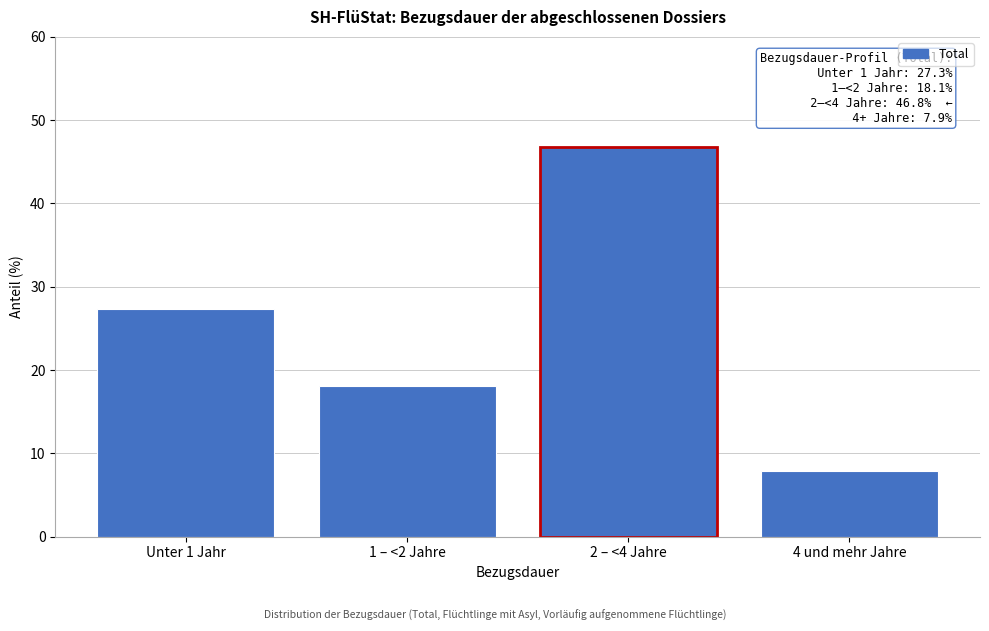

Reading left to right, extract all data points from this chart.

Unter 1 Jahr=27.3	1 – <2 Jahre=18.1	2 – <4 Jahre=46.8	4 und mehr Jahre=7.9